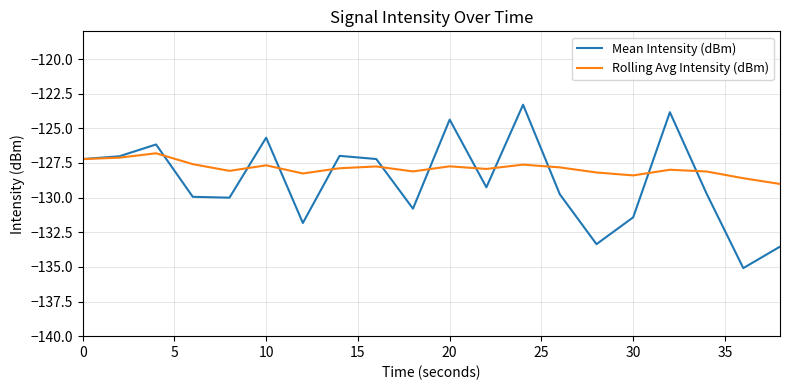

What are all the series names shown in the legend?

Mean Intensity (dBm), Rolling Avg Intensity (dBm)